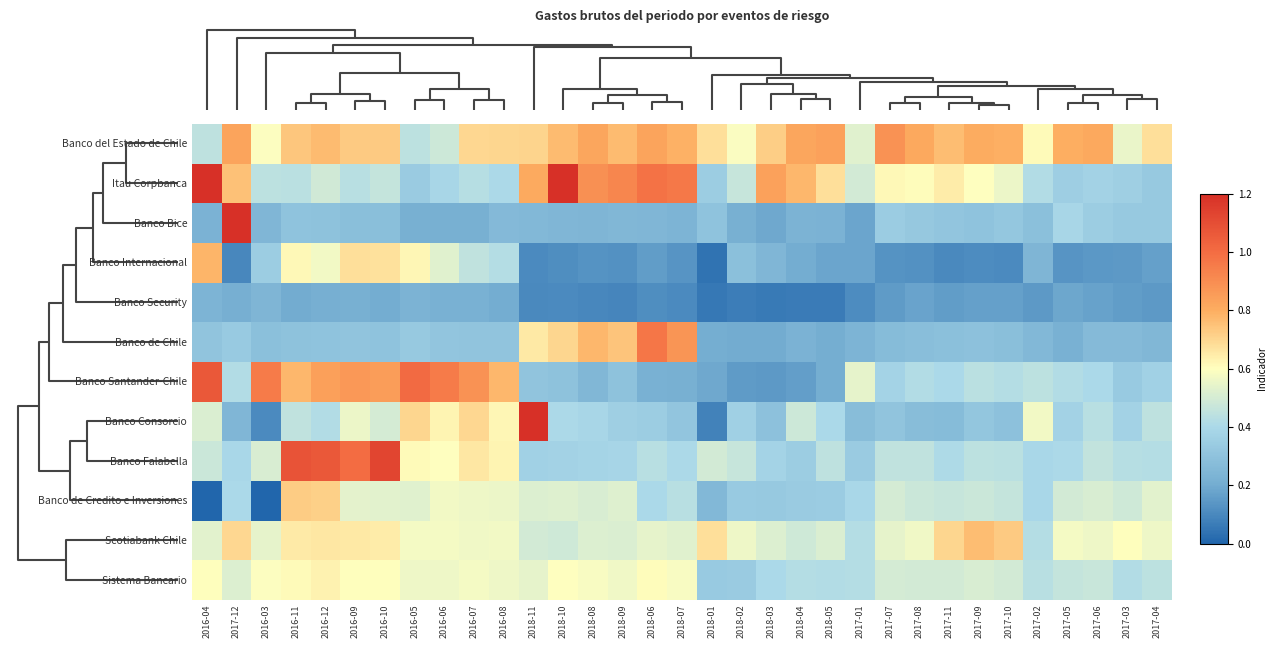

Reading left to right, transcribe all the data shown in this chart.

Banco del Estado de Chile: 2016-04=0.4	2017-12=0.8	2016-03=0.6	2016-11=0.7	2016-12=0.8	2016-09=0.7	2016-10=0.7	2016-05=0.4	2016-06=0.5	2016-07=0.7	2016-08=0.7	2018-11=0.7	2018-10=0.8	2018-08=0.8	2018-09=0.8	2018-06=0.8	2018-07=0.8	2018-01=0.7	2018-02=0.6	2018-03=0.7	2018-04=0.8	2018-05=0.8	2017-01=0.5	2017-07=0.9	2017-08=0.8	2017-11=0.8	2017-09=0.8	2017-10=0.8	2017-02=0.6	2017-05=0.8	2017-06=0.8	2017-03=0.6	2017-04=0.7
Itau Corpbanca: 2016-04=1.2	2017-12=0.8	2016-03=0.4	2016-11=0.4	2016-12=0.5	2016-09=0.4	2016-10=0.5	2016-05=0.3	2016-06=0.4	2016-07=0.4	2016-08=0.4	2018-11=0.8	2018-10=1.2	2018-08=0.9	2018-09=0.9	2018-06=1.0	2018-07=1.0	2018-01=0.3	2018-02=0.5	2018-03=0.8	2018-04=0.8	2018-05=0.7	2017-01=0.5	2017-07=0.6	2017-08=0.6	2017-11=0.6	2017-09=0.6	2017-10=0.6	2017-02=0.4	2017-05=0.4	2017-06=0.4	2017-03=0.4	2017-04=0.3
Banco Bice: 2016-04=0.2	2017-12=1.2	2016-03=0.2	2016-11=0.3	2016-12=0.3	2016-09=0.3	2016-10=0.3	2016-05=0.2	2016-06=0.2	2016-07=0.2	2016-08=0.3	2018-11=0.3	2018-10=0.2	2018-08=0.2	2018-09=0.3	2018-06=0.2	2018-07=0.2	2018-01=0.3	2018-02=0.2	2018-03=0.2	2018-04=0.2	2018-05=0.2	2017-01=0.2	2017-07=0.3	2017-08=0.3	2017-11=0.3	2017-09=0.3	2017-10=0.3	2017-02=0.3	2017-05=0.4	2017-06=0.4	2017-03=0.3	2017-04=0.3
Banco Internacional: 2016-04=0.8	2017-12=0.1	2016-03=0.3	2016-11=0.6	2016-12=0.6	2016-09=0.7	2016-10=0.7	2016-05=0.6	2016-06=0.5	2016-07=0.5	2016-08=0.4	2018-11=0.1	2018-10=0.1	2018-08=0.1	2018-09=0.1	2018-06=0.2	2018-07=0.1	2018-01=0.0	2018-02=0.3	2018-03=0.2	2018-04=0.2	2018-05=0.2	2017-01=0.2	2017-07=0.1	2017-08=0.1	2017-11=0.1	2017-09=0.1	2017-10=0.1	2017-02=0.2	2017-05=0.1	2017-06=0.1	2017-03=0.1	2017-04=0.2
Banco Security: 2016-04=0.2	2017-12=0.2	2016-03=0.2	2016-11=0.2	2016-12=0.2	2016-09=0.2	2016-10=0.2	2016-05=0.2	2016-06=0.2	2016-07=0.2	2016-08=0.2	2018-11=0.1	2018-10=0.1	2018-08=0.1	2018-09=0.1	2018-06=0.1	2018-07=0.1	2018-01=0.1	2018-02=0.1	2018-03=0.1	2018-04=0.1	2018-05=0.1	2017-01=0.1	2017-07=0.2	2017-08=0.2	2017-11=0.2	2017-09=0.2	2017-10=0.2	2017-02=0.1	2017-05=0.2	2017-06=0.2	2017-03=0.2	2017-04=0.1
Banco de Chile: 2016-04=0.3	2017-12=0.3	2016-03=0.3	2016-11=0.3	2016-12=0.3	2016-09=0.3	2016-10=0.3	2016-05=0.3	2016-06=0.3	2016-07=0.3	2016-08=0.3	2018-11=0.7	2018-10=0.7	2018-08=0.8	2018-09=0.7	2018-06=1.0	2018-07=0.9	2018-01=0.2	2018-02=0.2	2018-03=0.2	2018-04=0.2	2018-05=0.2	2017-01=0.2	2017-07=0.3	2017-08=0.3	2017-11=0.3	2017-09=0.3	2017-10=0.3	2017-02=0.3	2017-05=0.2	2017-06=0.3	2017-03=0.3	2017-04=0.3
Banco Santander-Chile: 2016-04=1.1	2017-12=0.4	2016-03=1.0	2016-11=0.8	2016-12=0.8	2016-09=0.9	2016-10=0.9	2016-05=1.0	2016-06=1.0	2016-07=0.9	2016-08=0.8	2018-11=0.3	2018-10=0.3	2018-08=0.2	2018-09=0.3	2018-06=0.2	2018-07=0.2	2018-01=0.2	2018-02=0.2	2018-03=0.1	2018-04=0.2	2018-05=0.2	2017-01=0.5	2017-07=0.4	2017-08=0.4	2017-11=0.4	2017-09=0.4	2017-10=0.4	2017-02=0.4	2017-05=0.4	2017-06=0.4	2017-03=0.3	2017-04=0.4
Banco Consorcio: 2016-04=0.5	2017-12=0.2	2016-03=0.1	2016-11=0.5	2016-12=0.4	2016-09=0.6	2016-10=0.5	2016-05=0.7	2016-06=0.6	2016-07=0.7	2016-08=0.6	2018-11=1.2	2018-10=0.4	2018-08=0.4	2018-09=0.4	2018-06=0.3	2018-07=0.3	2018-01=0.1	2018-02=0.4	2018-03=0.3	2018-04=0.5	2018-05=0.4	2017-01=0.3	2017-07=0.3	2017-08=0.3	2017-11=0.3	2017-09=0.3	2017-10=0.3	2017-02=0.6	2017-05=0.4	2017-06=0.4	2017-03=0.4	2017-04=0.4
Banco Falabella: 2016-04=0.5	2017-12=0.4	2016-03=0.5	2016-11=1.1	2016-12=1.1	2016-09=1.0	2016-10=1.1	2016-05=0.6	2016-06=0.6	2016-07=0.7	2016-08=0.6	2018-11=0.4	2018-10=0.4	2018-08=0.4	2018-09=0.4	2018-06=0.4	2018-07=0.4	2018-01=0.5	2018-02=0.5	2018-03=0.4	2018-04=0.3	2018-05=0.4	2017-01=0.3	2017-07=0.5	2017-08=0.5	2017-11=0.4	2017-09=0.4	2017-10=0.4	2017-02=0.4	2017-05=0.4	2017-06=0.5	2017-03=0.4	2017-04=0.4
Banco de Credito e Inversiones: 2016-04=0.0	2017-12=0.4	2016-03=0.0	2016-11=0.7	2016-12=0.7	2016-09=0.5	2016-10=0.5	2016-05=0.5	2016-06=0.6	2016-07=0.6	2016-08=0.6	2018-11=0.5	2018-10=0.5	2018-08=0.5	2018-09=0.5	2018-06=0.4	2018-07=0.4	2018-01=0.3	2018-02=0.3	2018-03=0.3	2018-04=0.3	2018-05=0.3	2017-01=0.4	2017-07=0.5	2017-08=0.5	2017-11=0.5	2017-09=0.5	2017-10=0.5	2017-02=0.4	2017-05=0.5	2017-06=0.5	2017-03=0.5	2017-04=0.5
Scotiabank Chile: 2016-04=0.5	2017-12=0.7	2016-03=0.5	2016-11=0.6	2016-12=0.7	2016-09=0.7	2016-10=0.6	2016-05=0.6	2016-06=0.6	2016-07=0.6	2016-08=0.6	2018-11=0.5	2018-10=0.5	2018-08=0.5	2018-09=0.5	2018-06=0.5	2018-07=0.5	2018-01=0.7	2018-02=0.6	2018-03=0.5	2018-04=0.5	2018-05=0.5	2017-01=0.4	2017-07=0.5	2017-08=0.6	2017-11=0.7	2017-09=0.8	2017-10=0.7	2017-02=0.4	2017-05=0.6	2017-06=0.6	2017-03=0.6	2017-04=0.6
Sistema Bancario: 2016-04=0.6	2017-12=0.5	2016-03=0.6	2016-11=0.6	2016-12=0.6	2016-09=0.6	2016-10=0.6	2016-05=0.6	2016-06=0.6	2016-07=0.6	2016-08=0.6	2018-11=0.5	2018-10=0.6	2018-08=0.6	2018-09=0.6	2018-06=0.6	2018-07=0.6	2018-01=0.3	2018-02=0.3	2018-03=0.4	2018-04=0.4	2018-05=0.4	2017-01=0.4	2017-07=0.5	2017-08=0.5	2017-11=0.5	2017-09=0.5	2017-10=0.5	2017-02=0.4	2017-05=0.5	2017-06=0.5	2017-03=0.4	2017-04=0.4